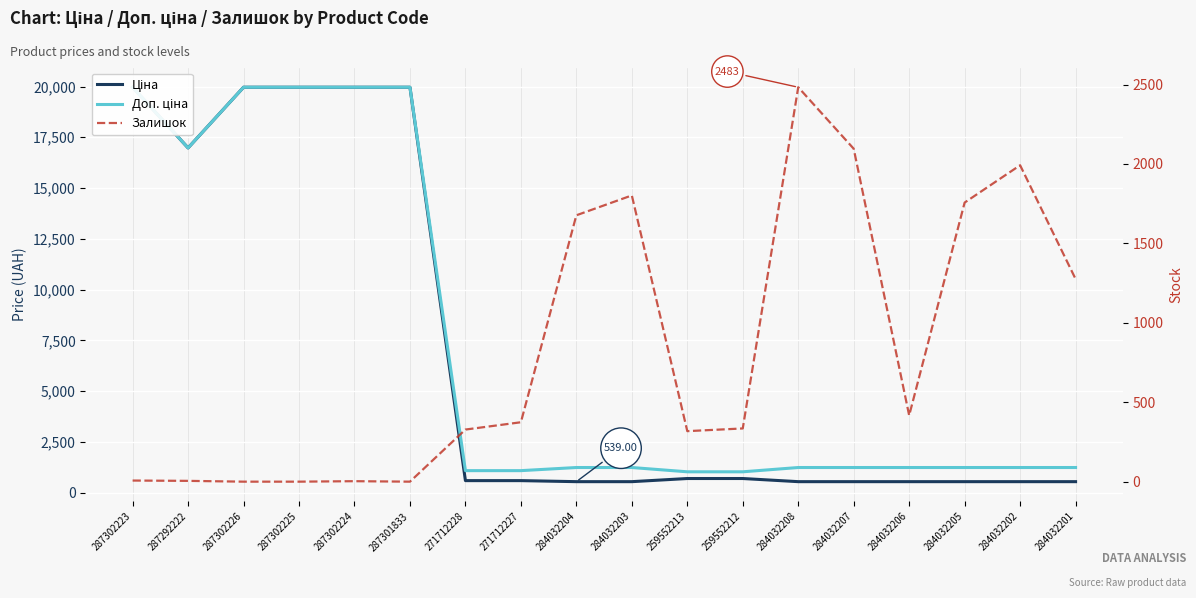

What is the value of the Ціна point at the 5th from the left?

19964.2